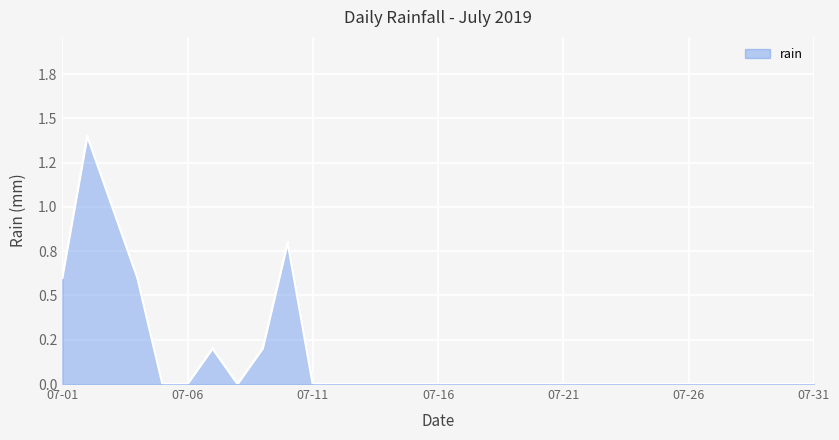

Does the chart have visible grid lines?

Yes